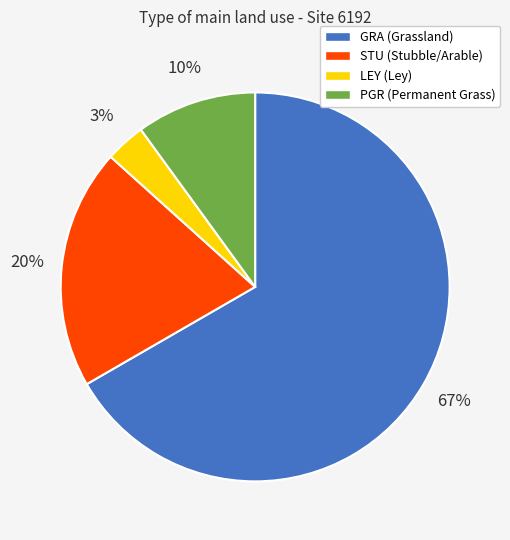

The STU slice represents 20% of the pie. True or false?

True